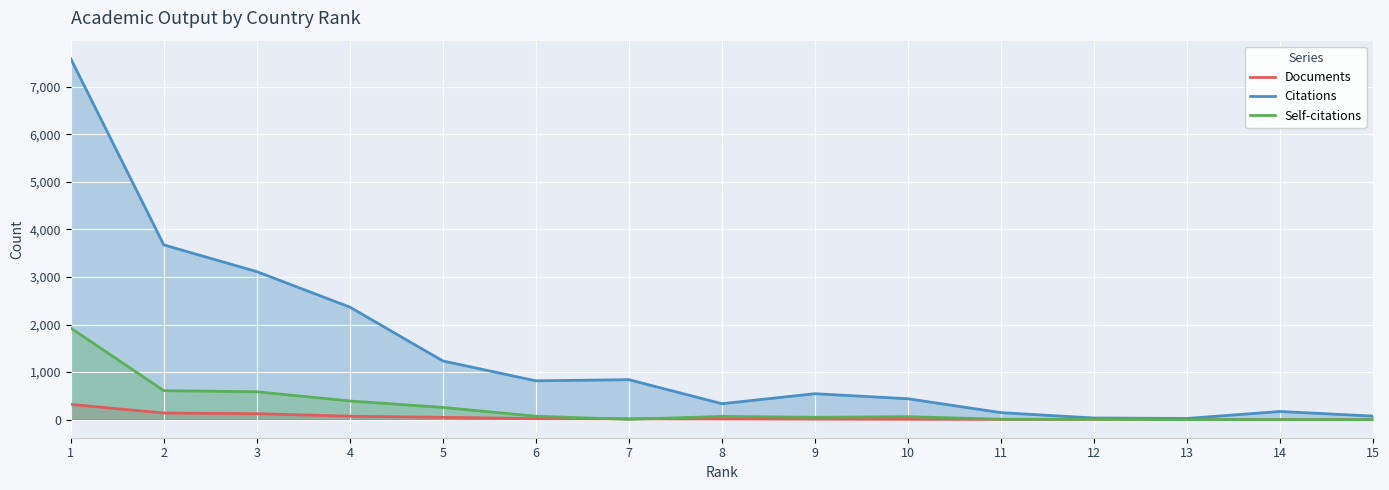

How many lines are shown in the chart?

3